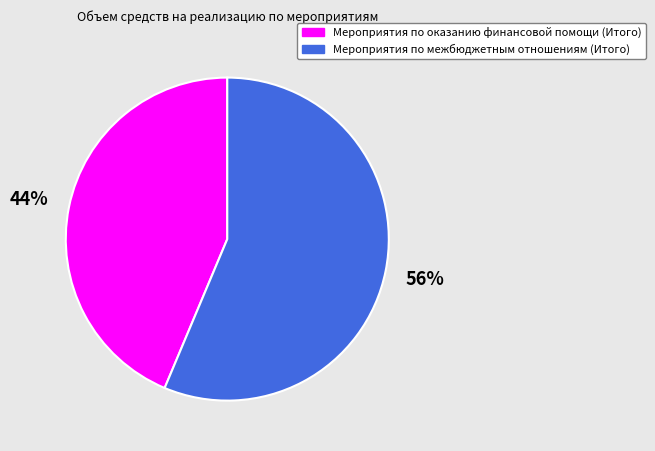

To the nearest percent, what percentage of the pie is Мероприятия по межбюджетным отношениям (Итого)?

56%